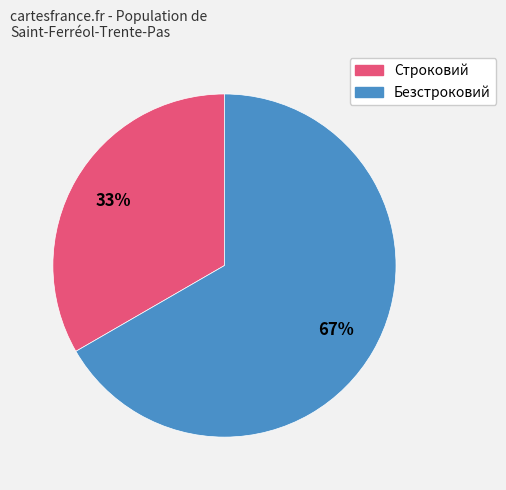

Which slice is the largest?

Безстроковий